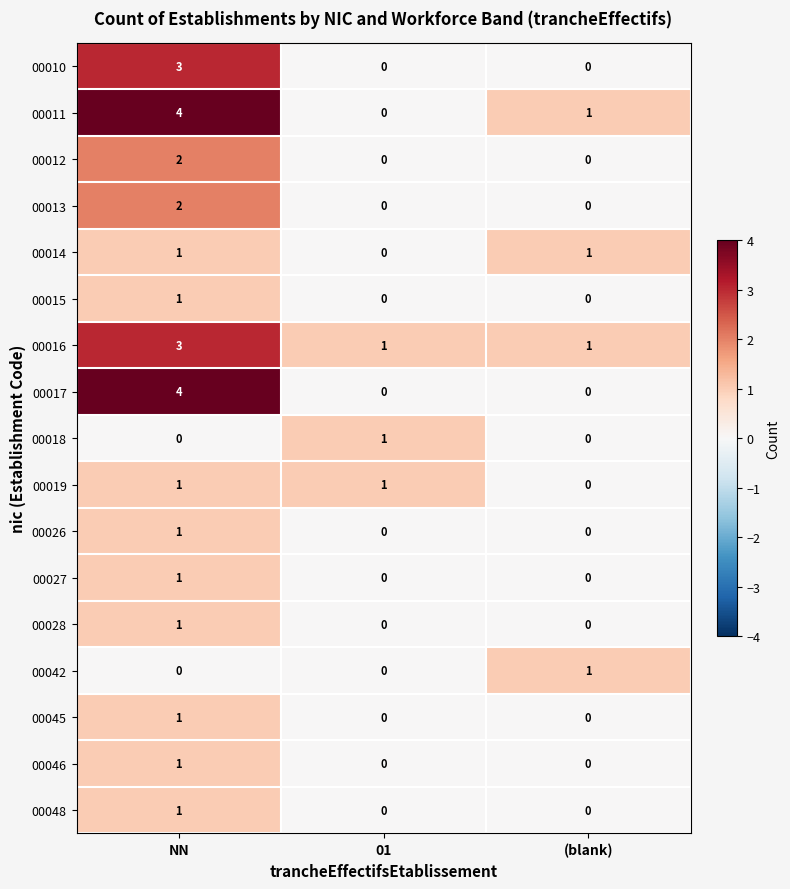

At which category is the sum across all series the highest?

NN